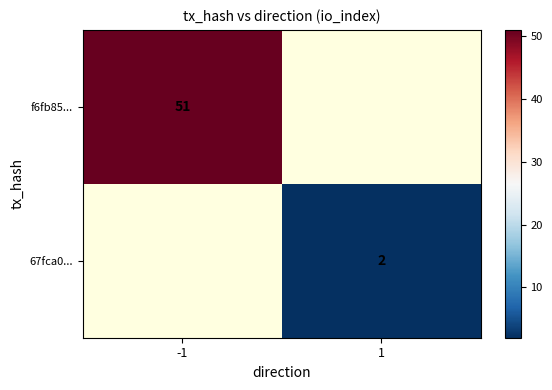

Is it true that 67fca0... equals 2 at 1?

True